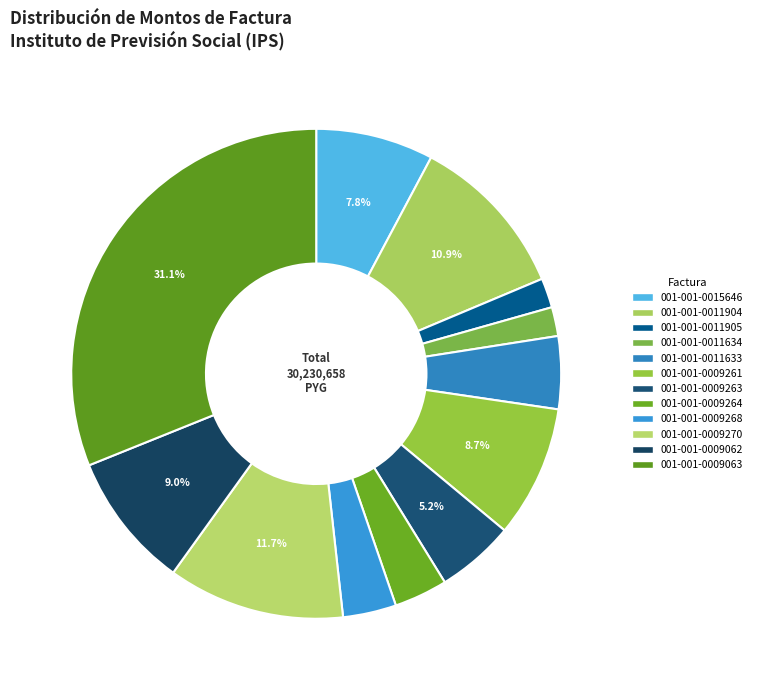

Rank the categories by value from highest to lowest.

001-001-0009063, 001-001-0009270, 001-001-0011904, 001-001-0009062, 001-001-0009261, 001-001-0015646, 001-001-0009263, 001-001-0011633, 001-001-0009264, 001-001-0009268, 001-001-0011905, 001-001-0011634